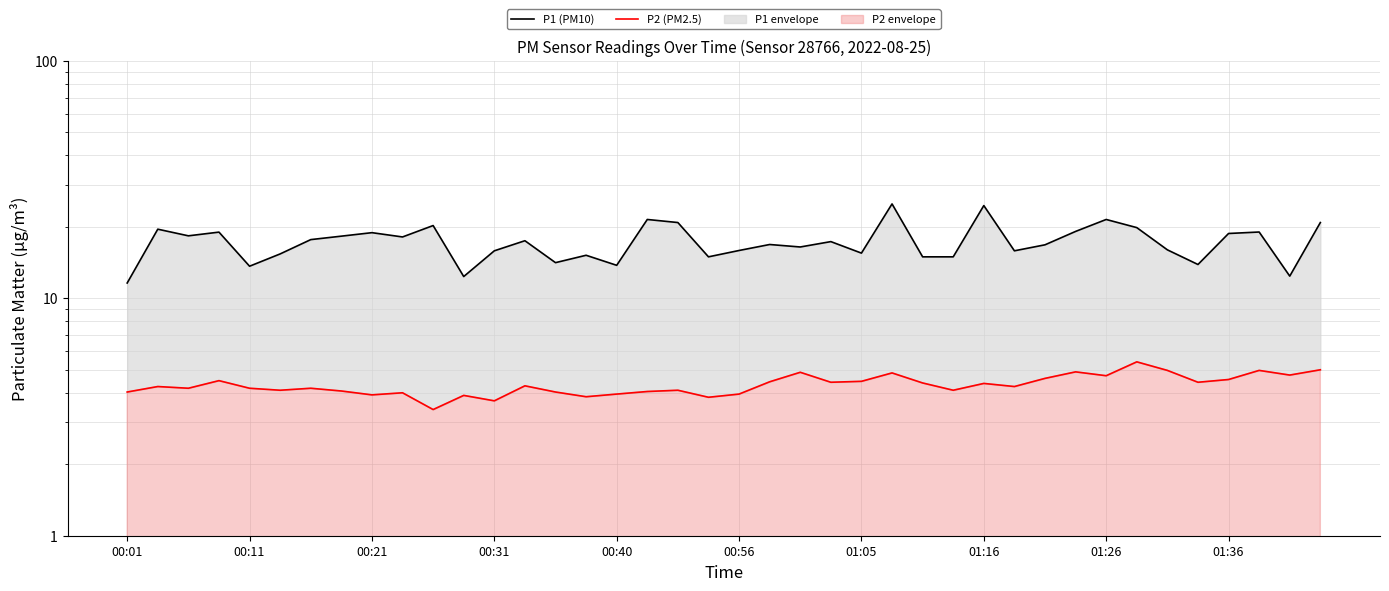

Count the number of data series in this chart.

2